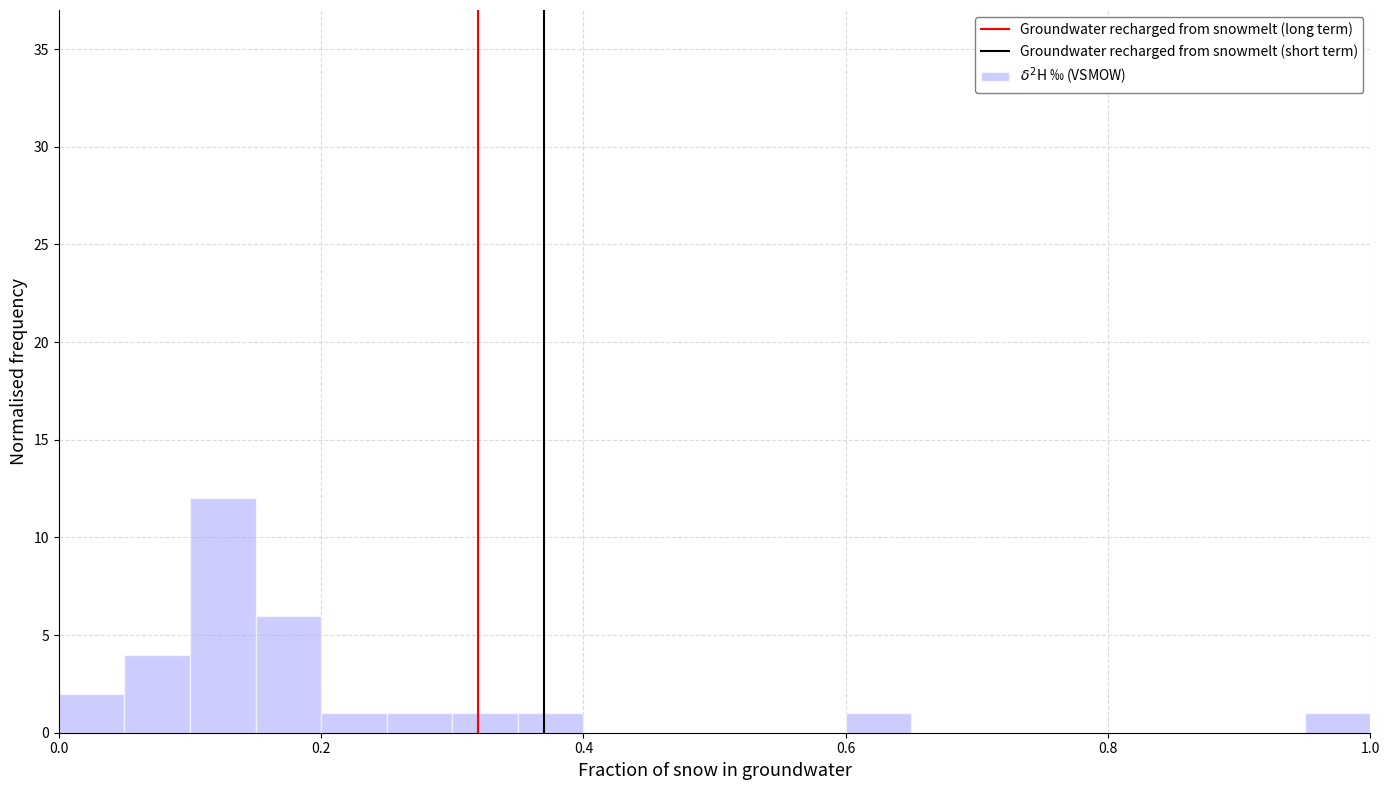

Read against the x-axis, roughly where is the centre of the tallest bar?

0.12